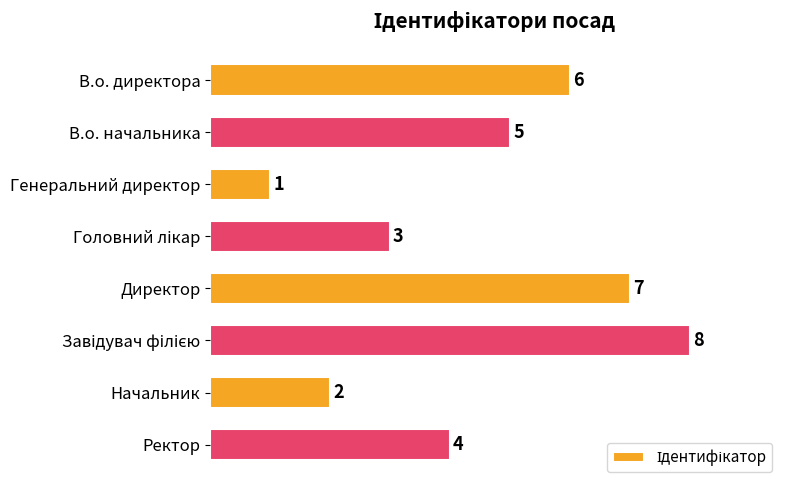

What is the difference between the maximum and second lowest values?

6